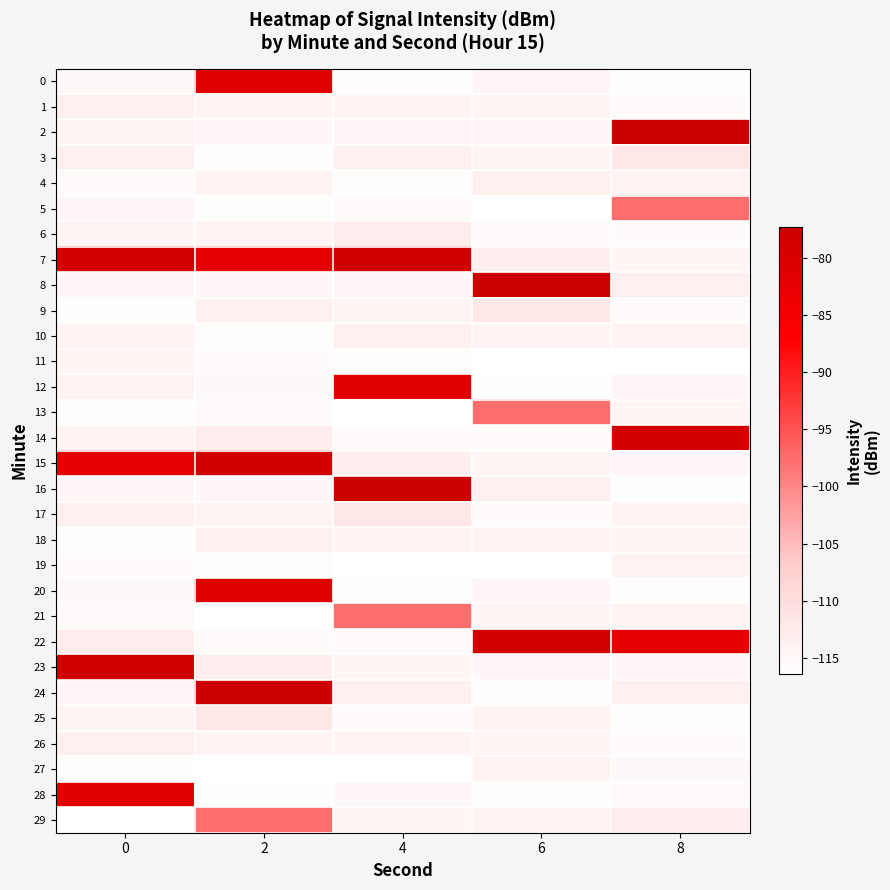

Rank the series at 8 from highest to lowest value.

2, 14, 22, 5, 3, 29, 24, 8, 19, 10, 21, 17, 4, 13, 7, 18, 15, 12, 23, 27, 28, 9, 1, 26, 6, 0, 20, 25, 16, 11